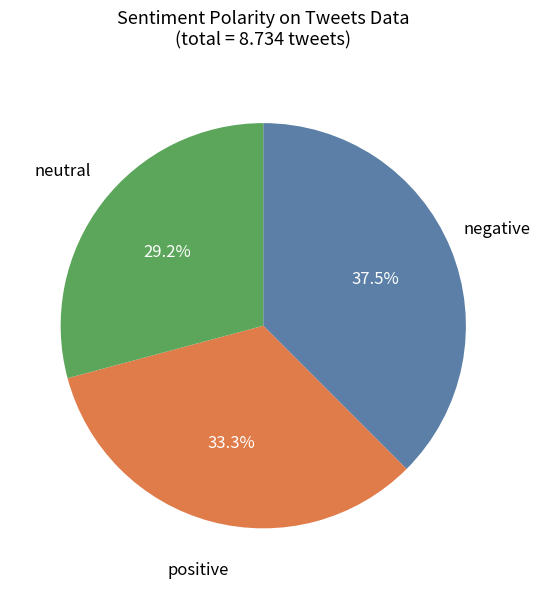

Is there any slice that represents more than half of the pie?

No